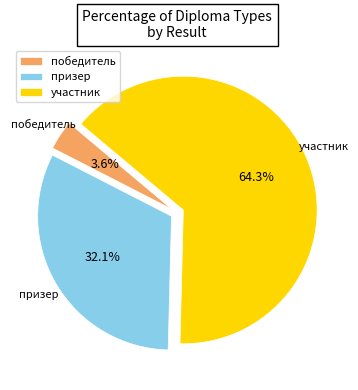

Which category has the biggest portion of the pie?

участник